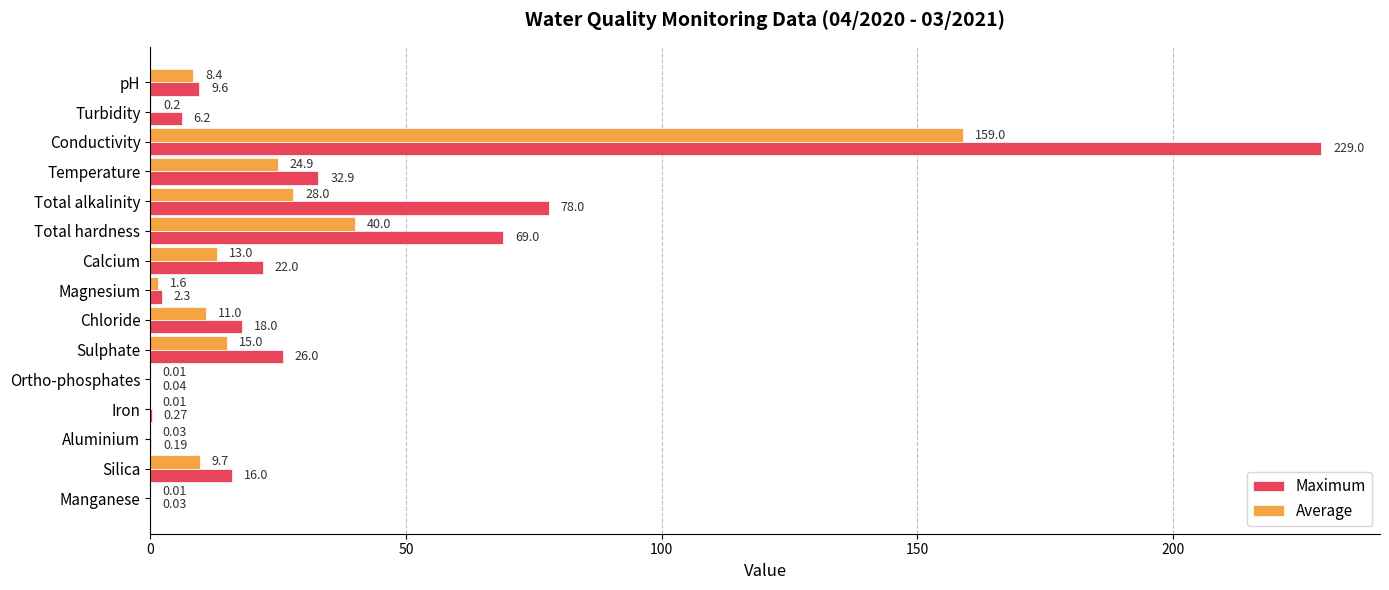

At which category is the sum across all series the highest?

Conductivity